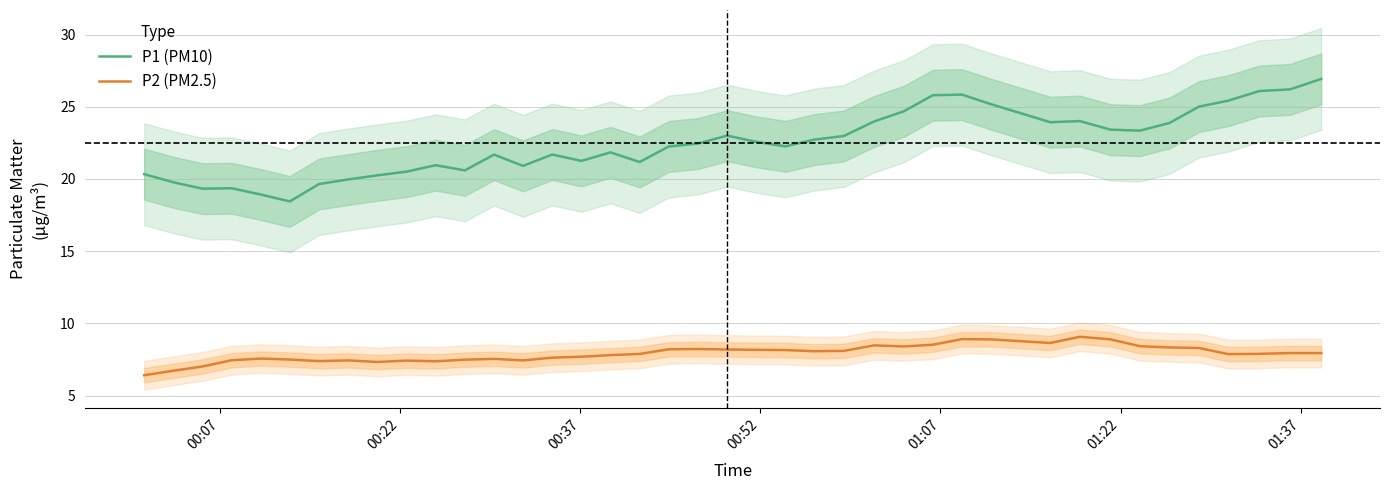

What is the lowest value of the P1 (PM10) series?

18.4